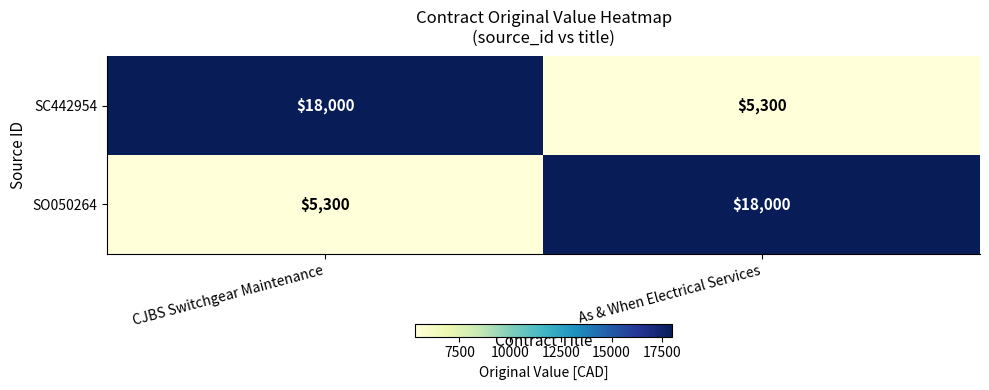

Reading left to right, extract all data points from this chart.

SC442954: 18000	5300
SO050264: 5300	18000